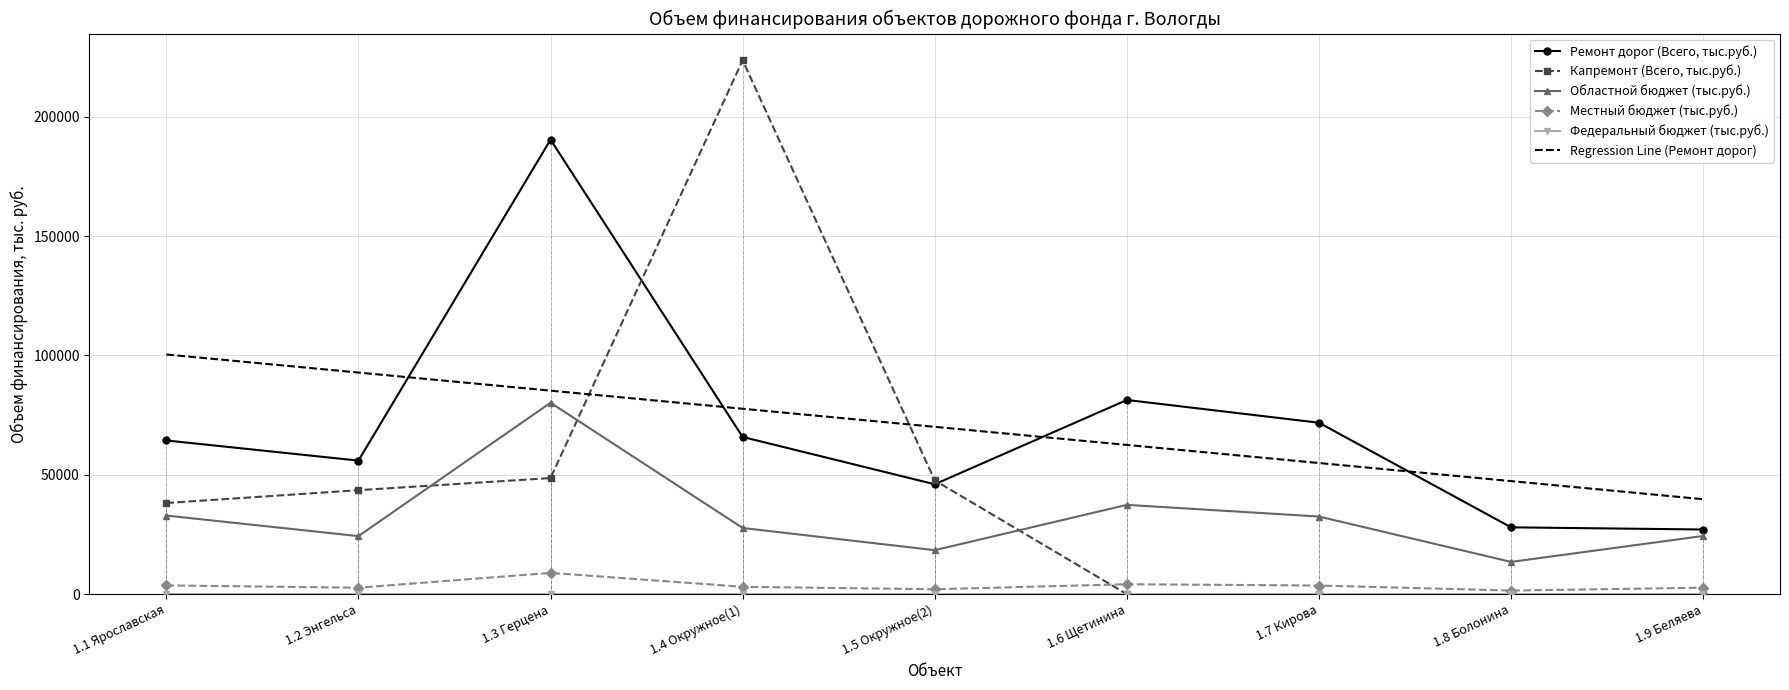

What is the total value across all series at 1.9 Беляева?

54159.2